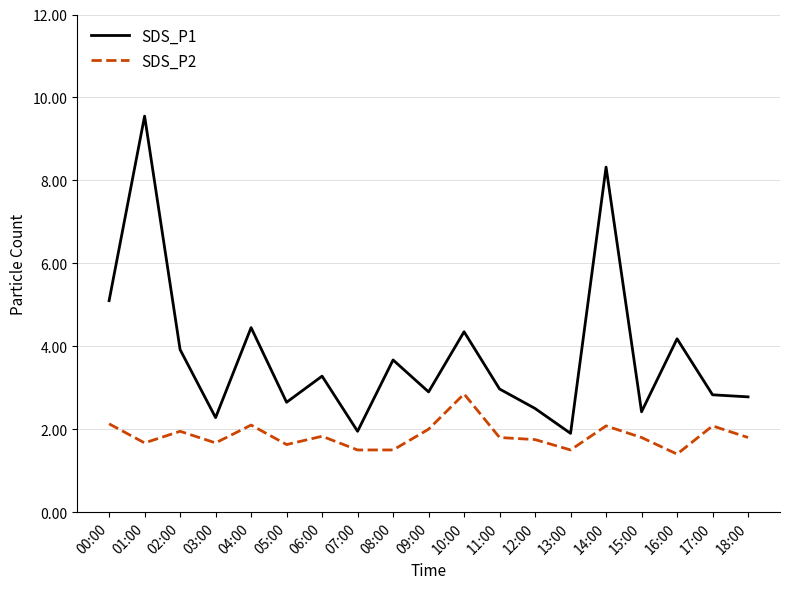

Which series has the largest range (max minus min)?

SDS_P1